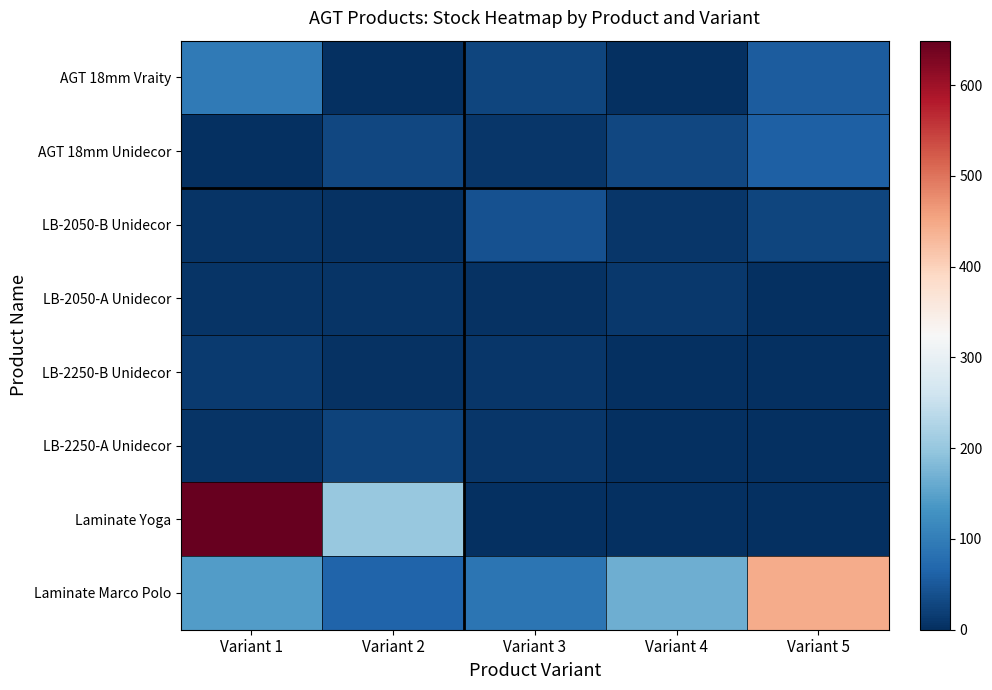

What is the spread (max minus min) of values at Variant 5?

446